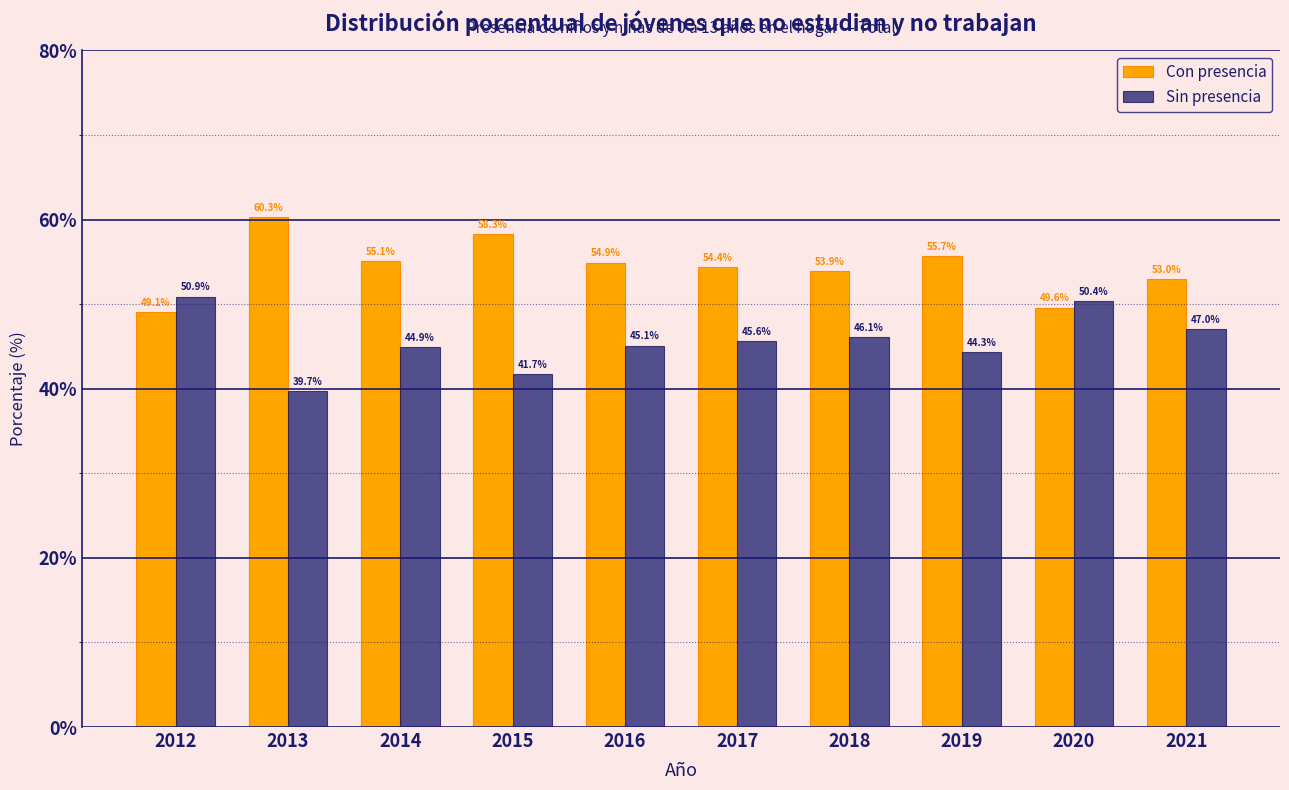

Reading left to right, transcribe all the data shown in this chart.

Con presencia: 2012=49.1	2013=60.3	2014=55.1	2015=58.3	2016=54.9	2017=54.4	2018=53.9	2019=55.7	2020=49.6	2021=53.0
Sin presencia: 2012=50.9	2013=39.7	2014=44.9	2015=41.7	2016=45.1	2017=45.6	2018=46.1	2019=44.3	2020=50.4	2021=47.0